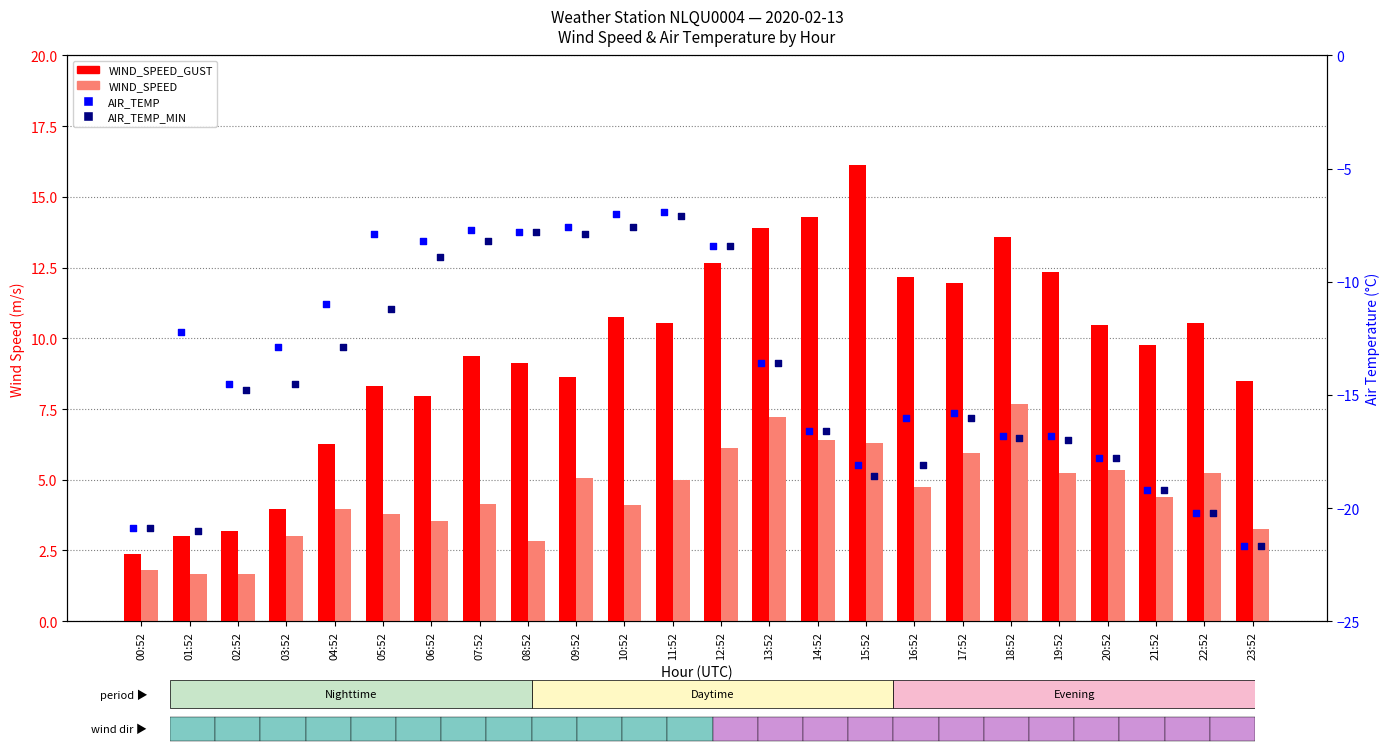

Which series has the widest spread of Y values?

AIR_TEMP